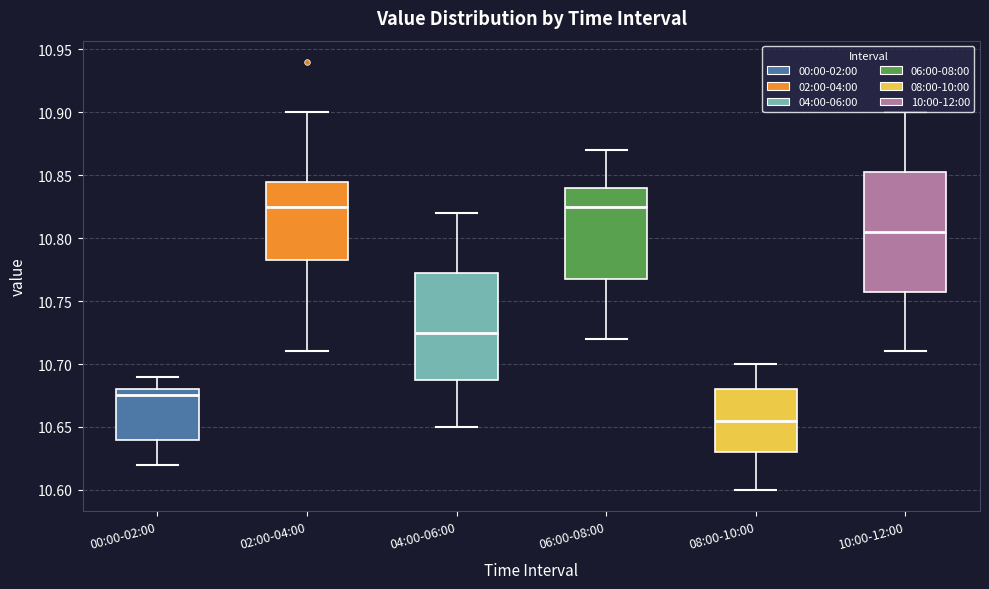

Which box is the tallest, from its lower edge to its upper edge?

10:00-12:00